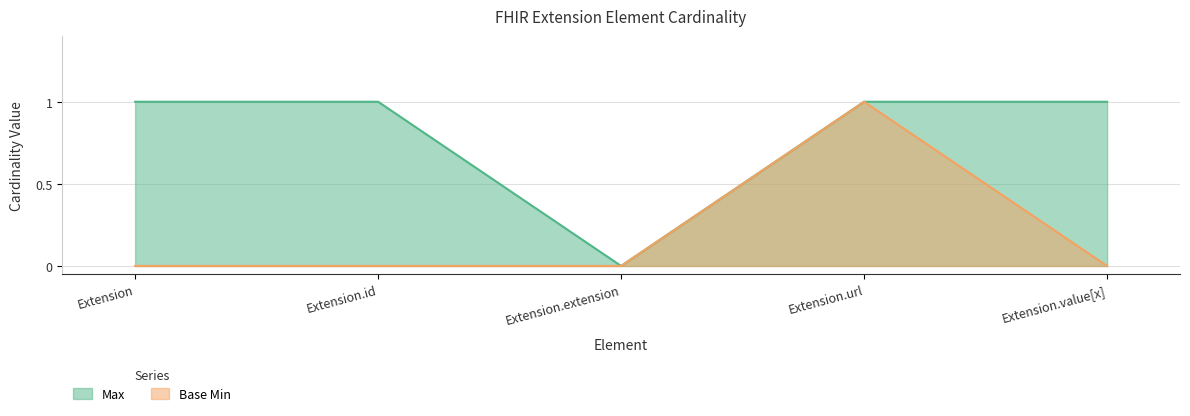

True or false: Base Min and Max intersect in this chart.

False